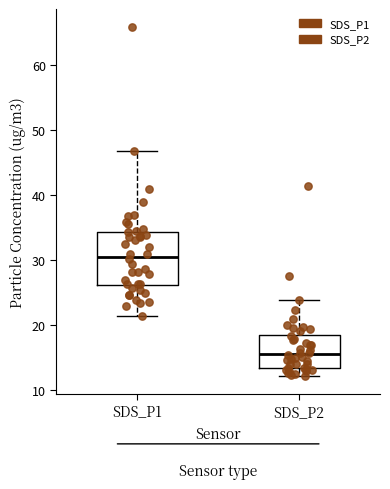

Reading left to right, read every box against the y-axis: the position of its median line, the range the box covers, and the ends of its whiskers. The values are not printed on the chart, so give them approximately, as read against the axis.

SDS_P1: median 30, box 26 to 34, whiskers 21 to 47
SDS_P2: median 16, box 13 to 18, whiskers 12 to 24